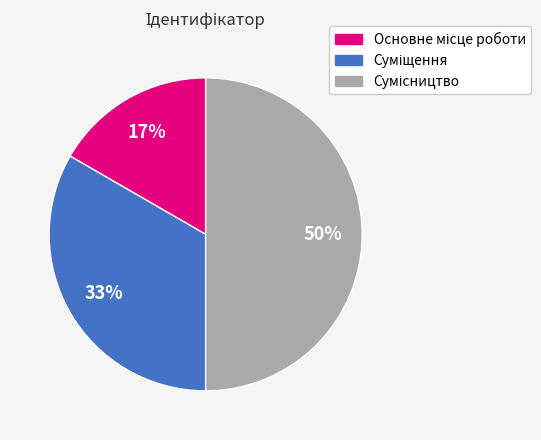

To the nearest percent, what is the average slice percentage?

33%